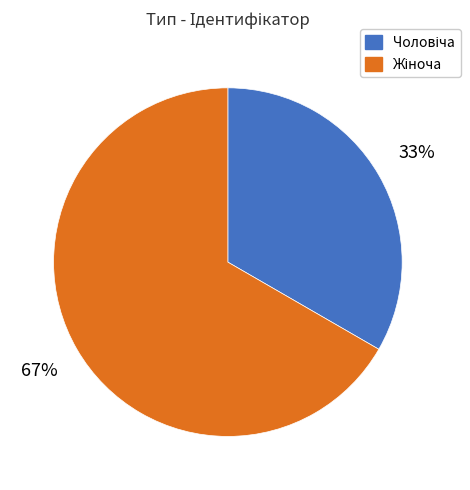

To the nearest percent, what is the average slice percentage?

50%